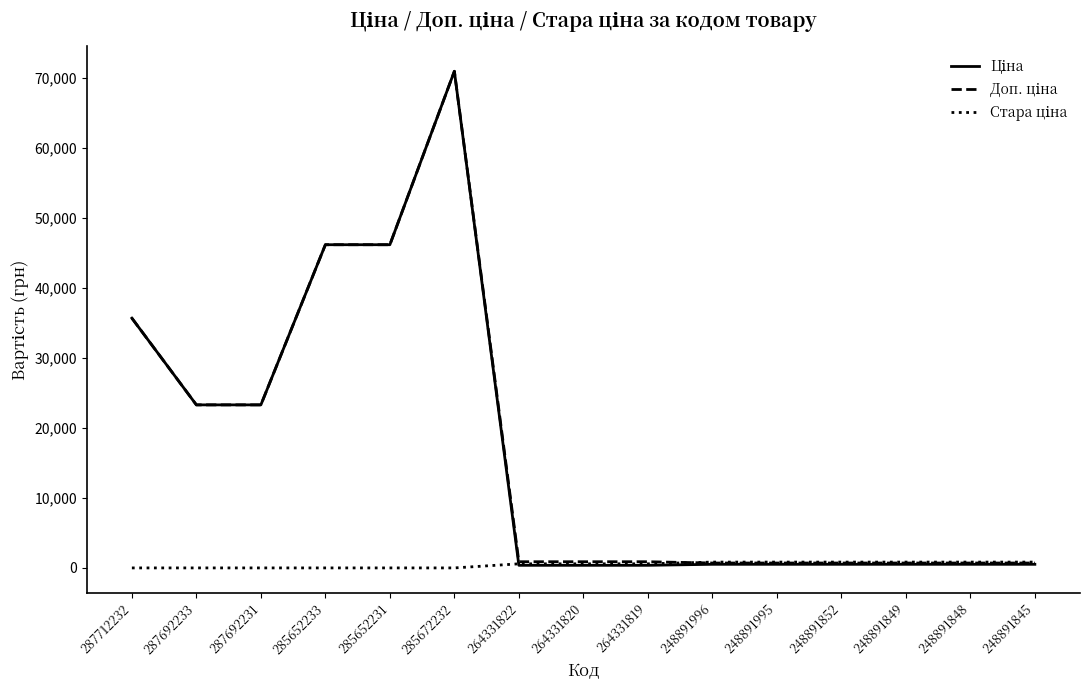

What is the spread (max minus min) of values at 285672232?

70906.0